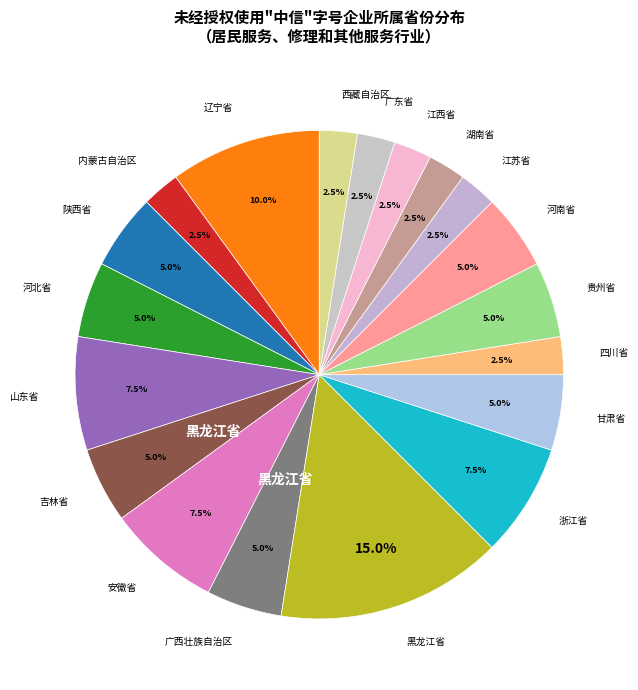

Which slice is the largest?

黑龙江省